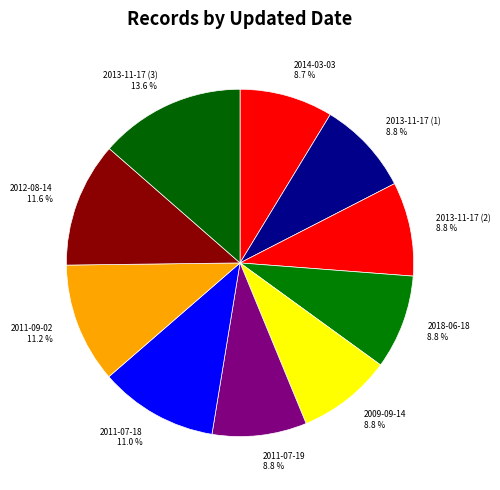

Count the number of slices in the pie.

10